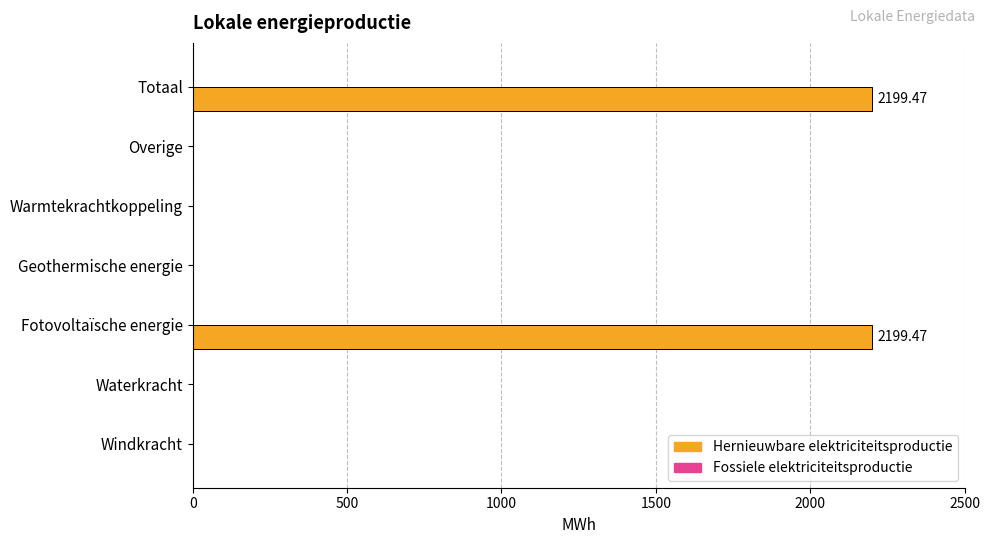

Are the bars horizontal?

Yes